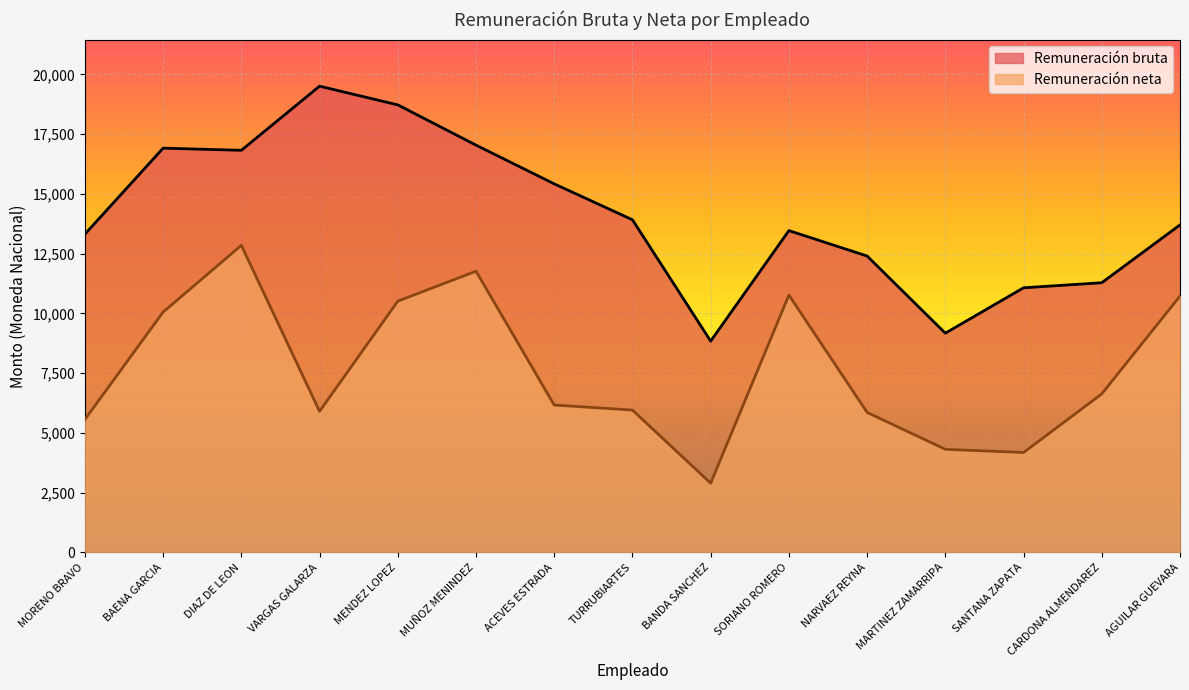

What value does the Remuneración bruta series have at MUÑOZ MENINDEZ?

17043.7